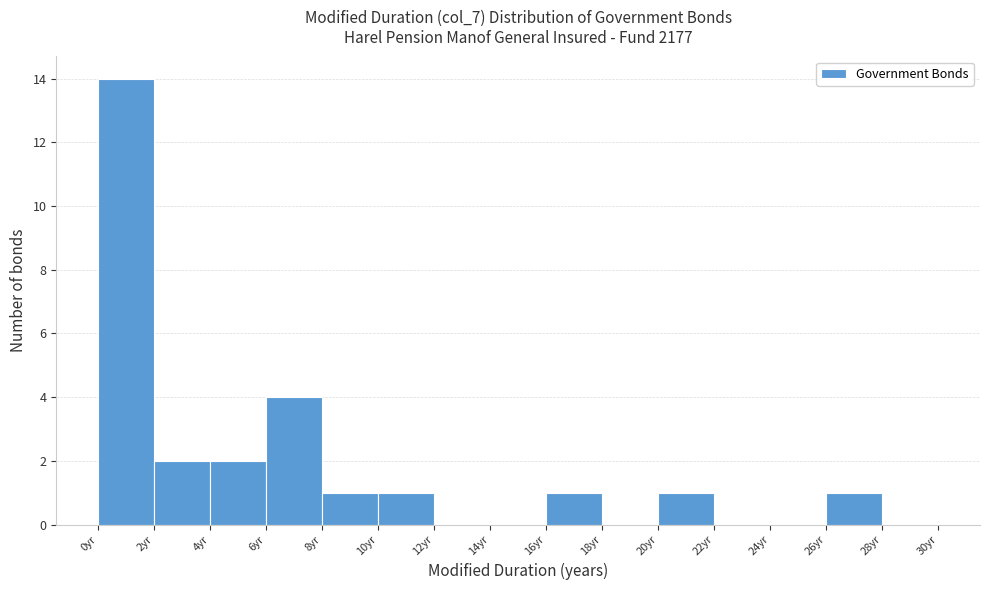

Which range on the x-axis has the tallest bar?

0 to 2